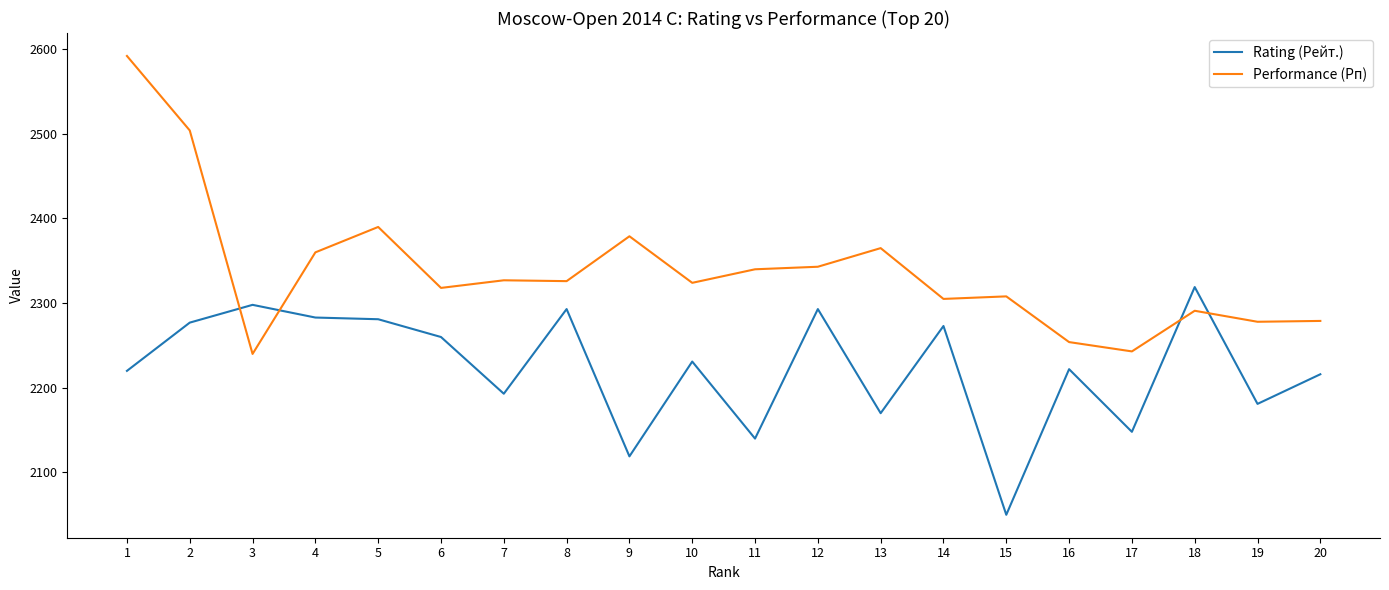

Which series changed the most between 2 and 13?

Performance (Рп)